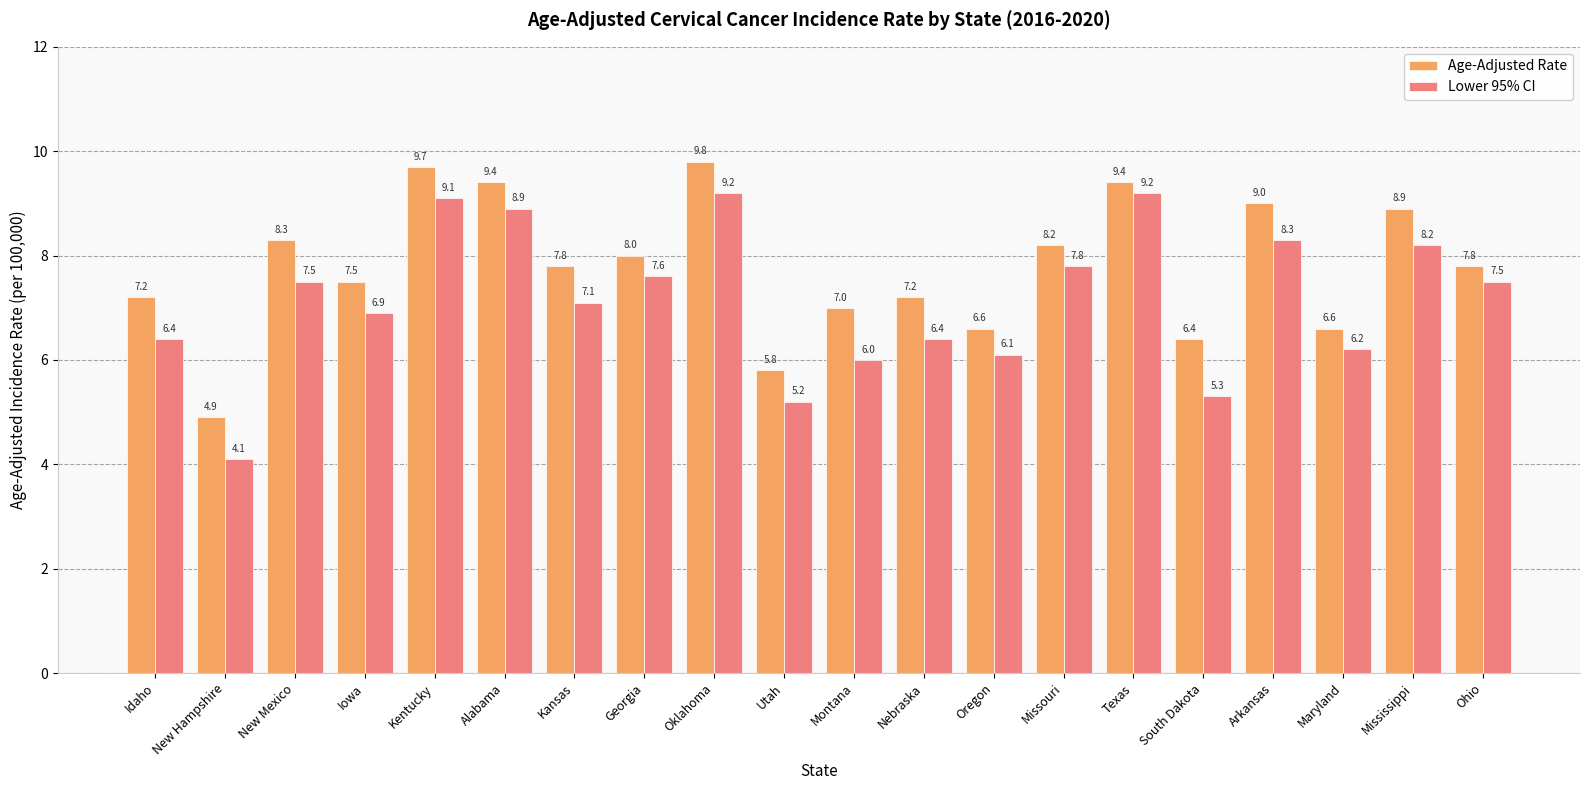

What is the average value of the Age-Adjusted Rate series?

7.8